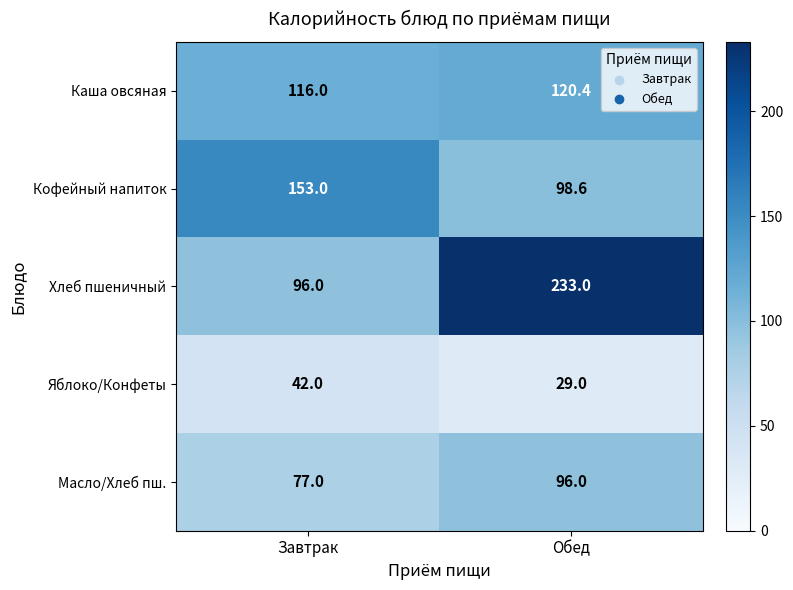

How many series are shown in this chart?

5